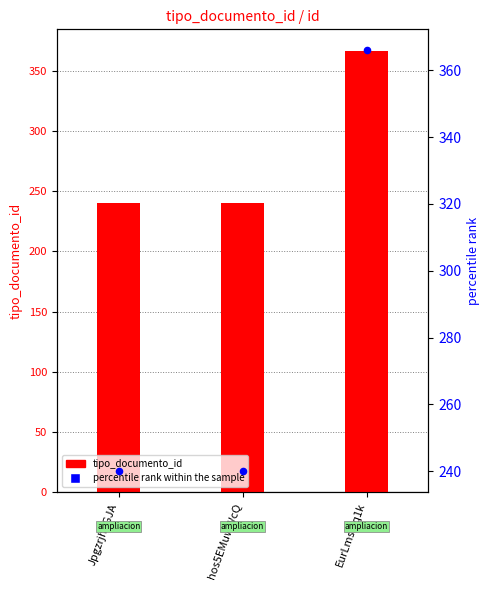

Is the value of percentile rank within the sample at EurLmsiFq1k greater than the value of tipo_documento_id at EurLmsiFq1k?

No